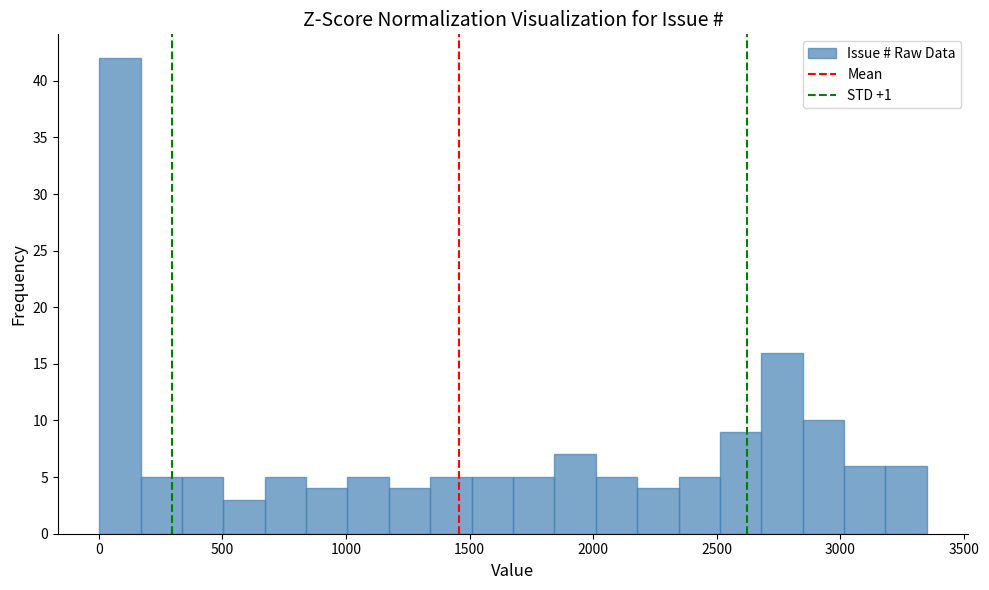

Read against the x-axis, roughly where is the centre of the tallest bar?

100